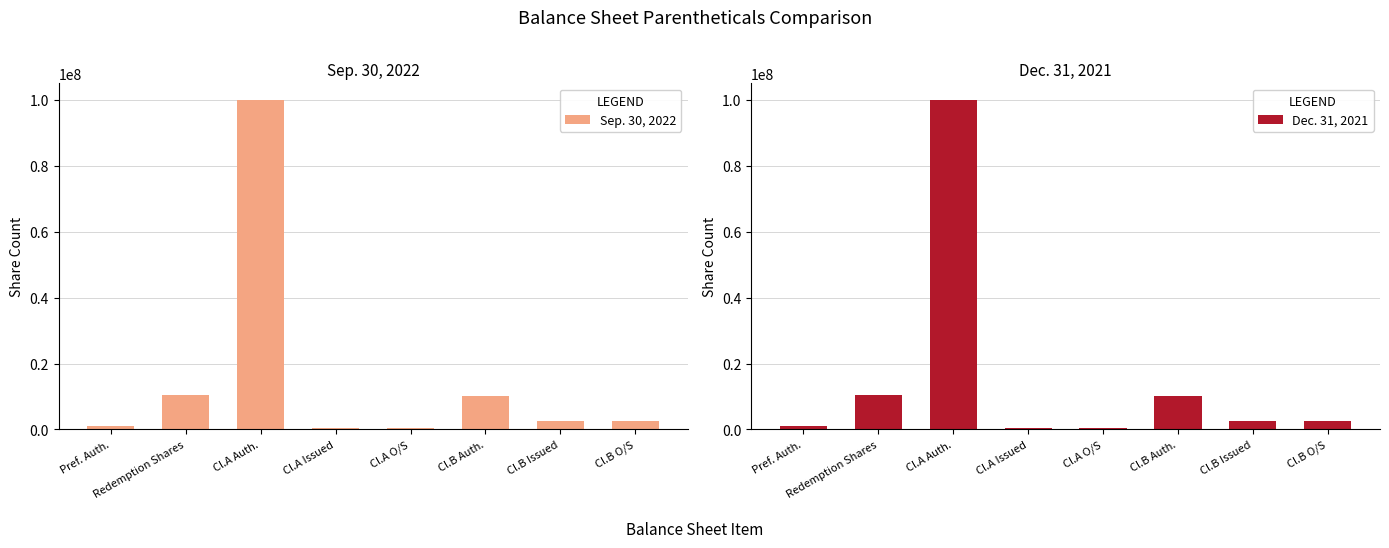

What is the smallest value displayed?

492025